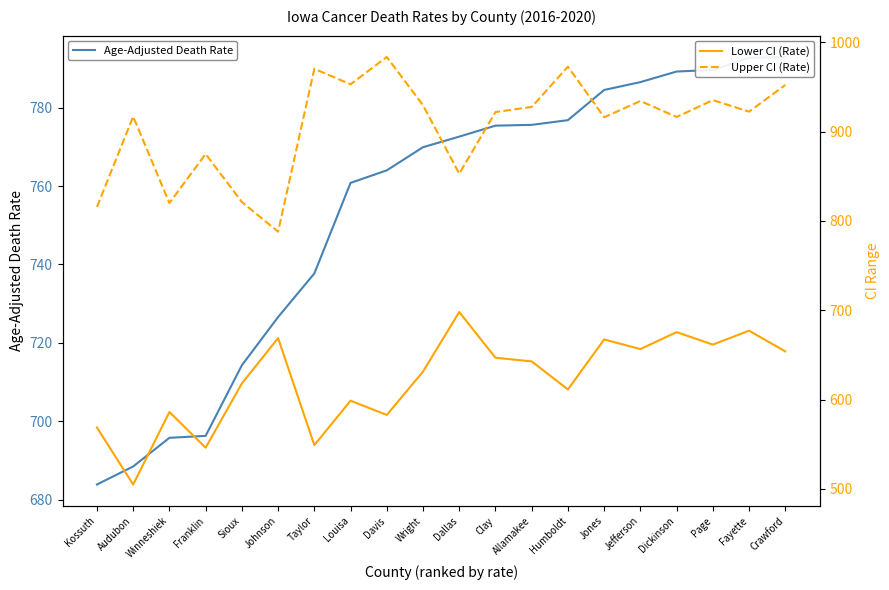

Where does the Upper CI (Rate) series first go above 922?

Taylor